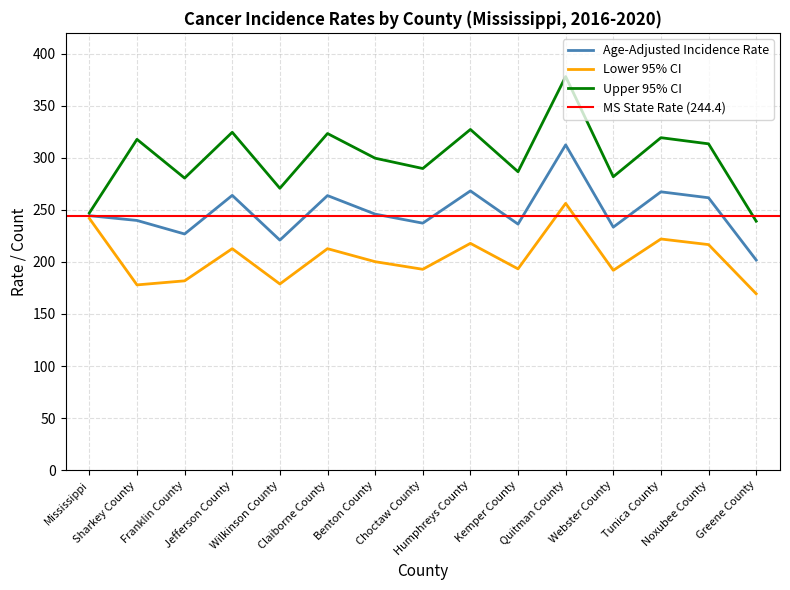

True or false: Upper 95% CI and Age-Adjusted Incidence Rate cross at least once.

False